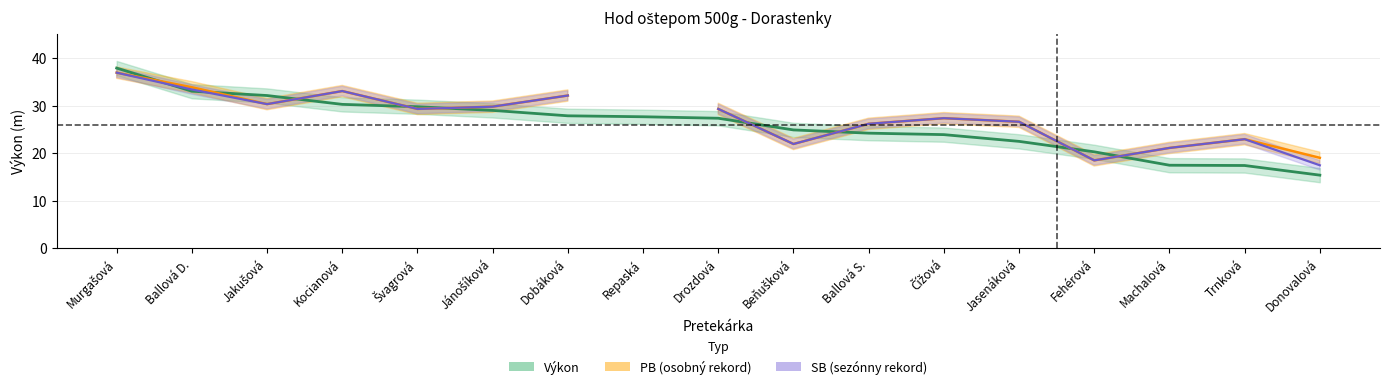

What are all the series names shown in the legend?

Výkon, PB, SB